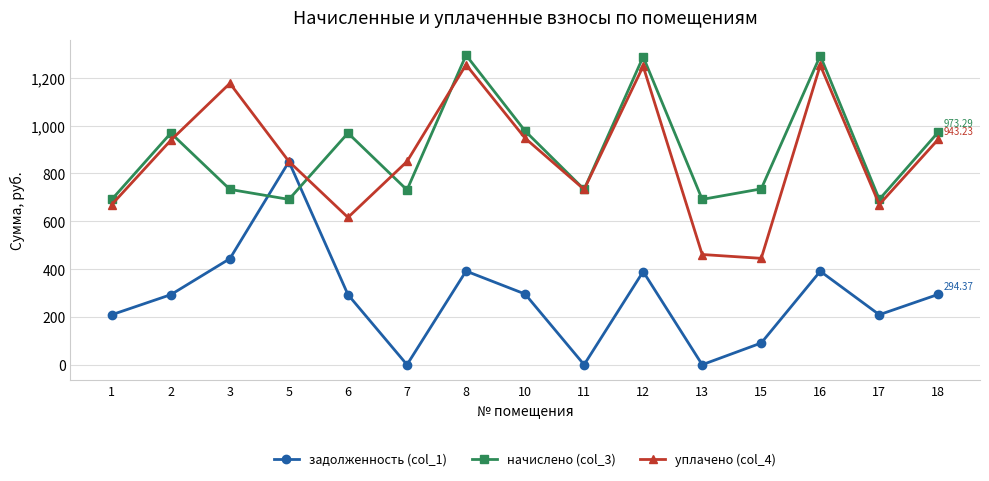

What is the difference between the уплачено (col_4) values at 1 and 10?

277.4